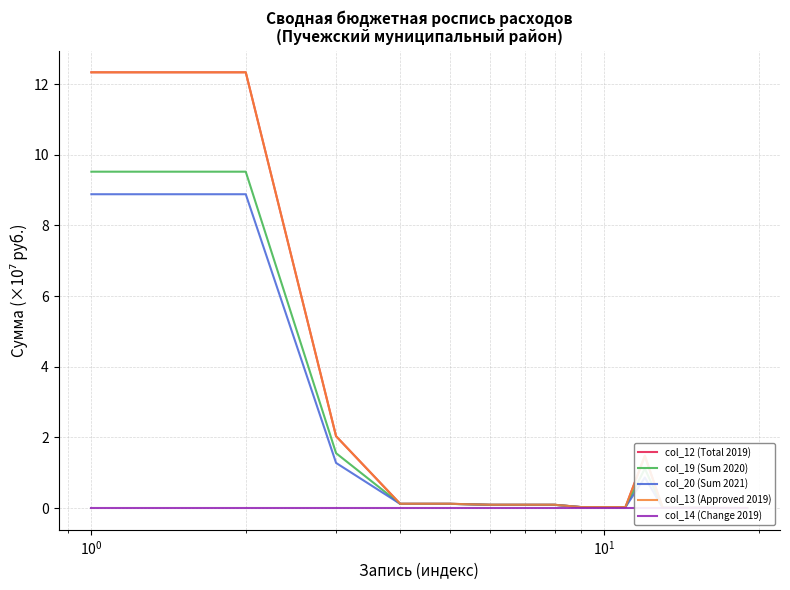

Does the chart have visible grid lines?

Yes